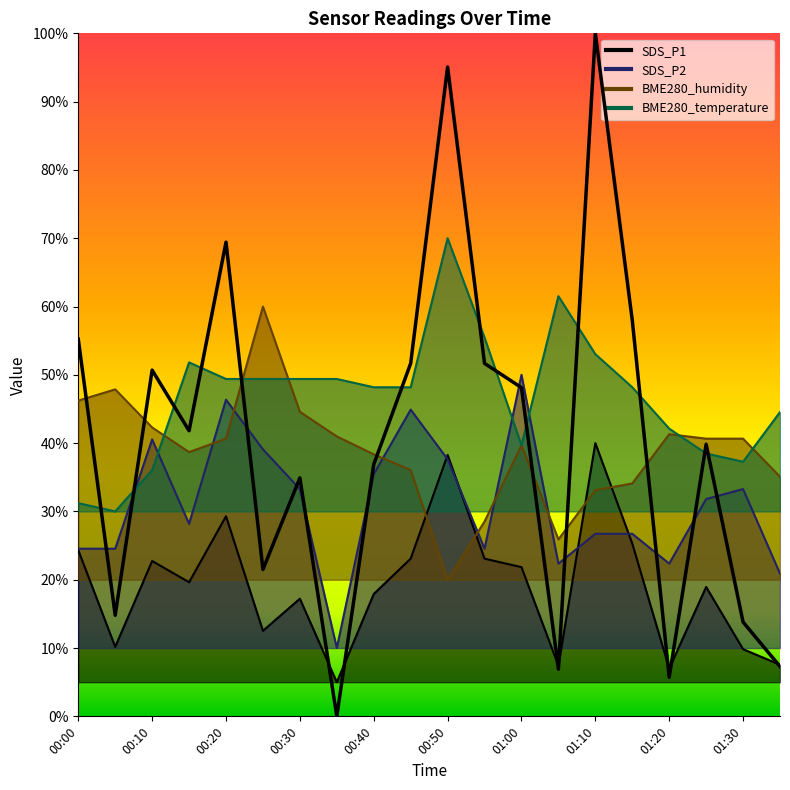

What position from the right is 01:35?

1